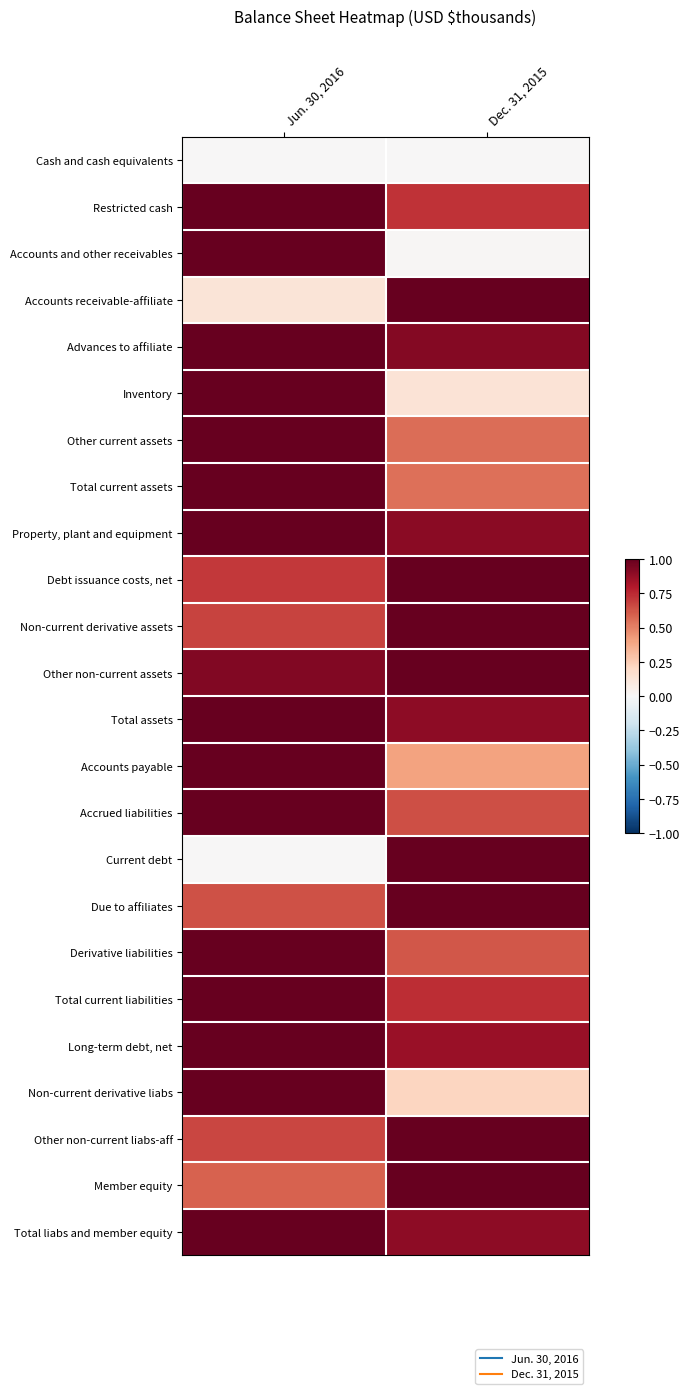

How many distinct data groups are displayed?

24